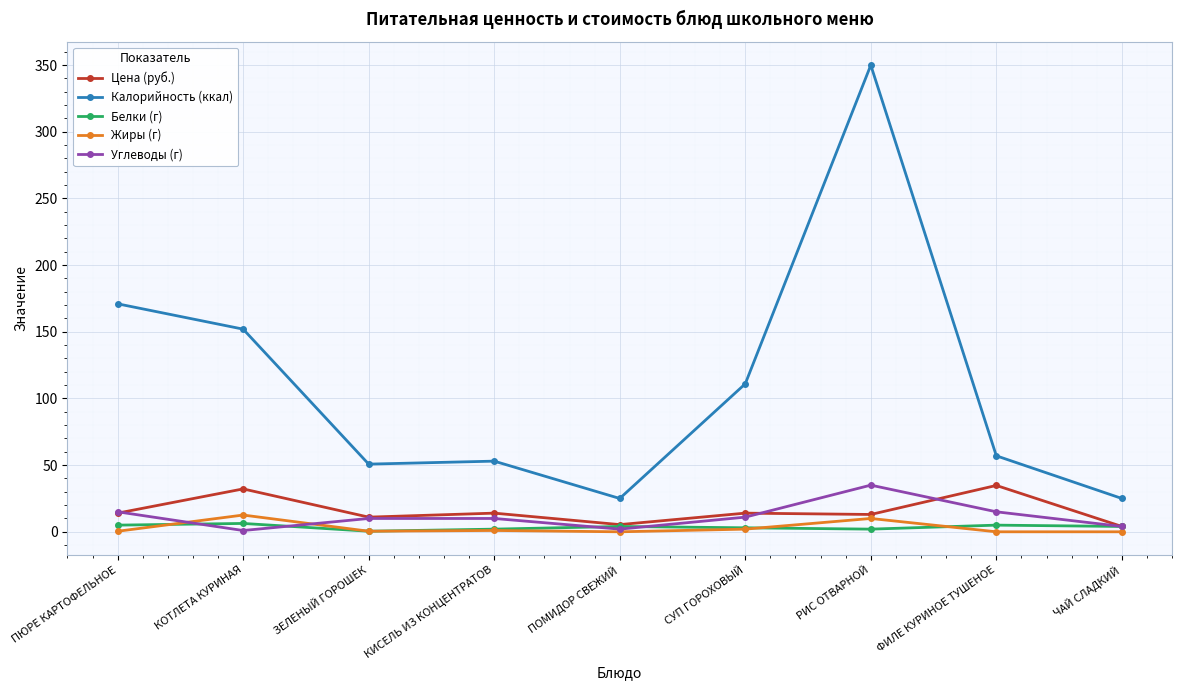

What are all the series names shown in the legend?

Цена (руб.), Калорийность (ккал), Белки (г), Жиры (г), Углеводы (г)